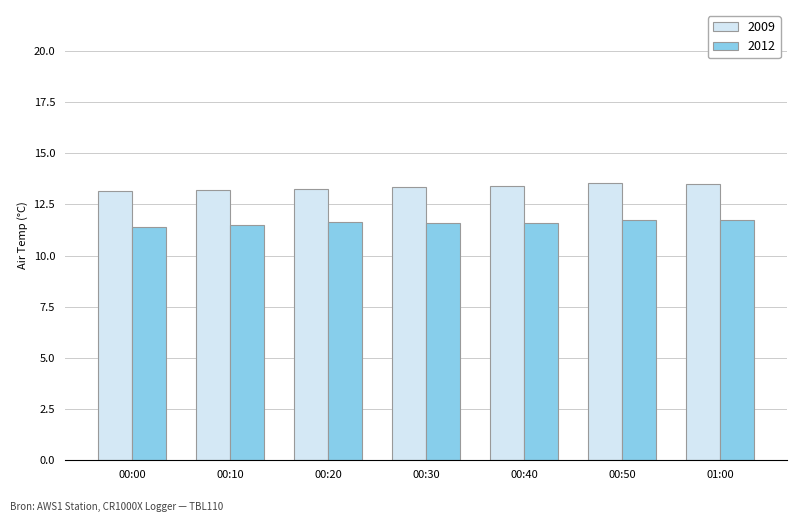

Rank the series by their maximum value, from lowest to highest.

2012, 2009